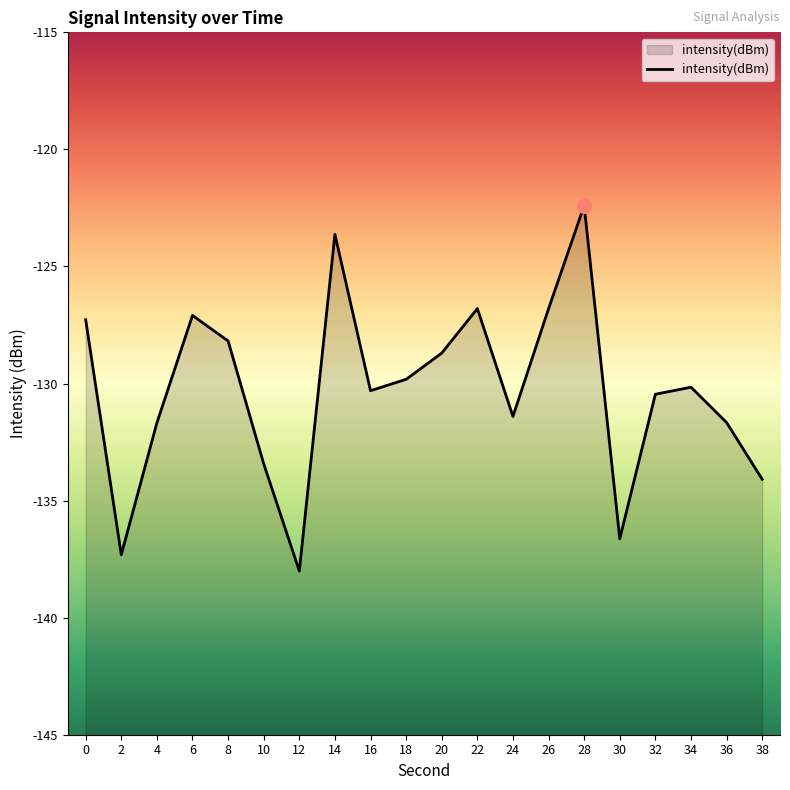

Rank the categories by value from lowest to highest.

12, 2, 30, 38, 10, 4, 36, 24, 32, 16, 34, 18, 20, 8, 0, 6, 26, 22, 14, 28